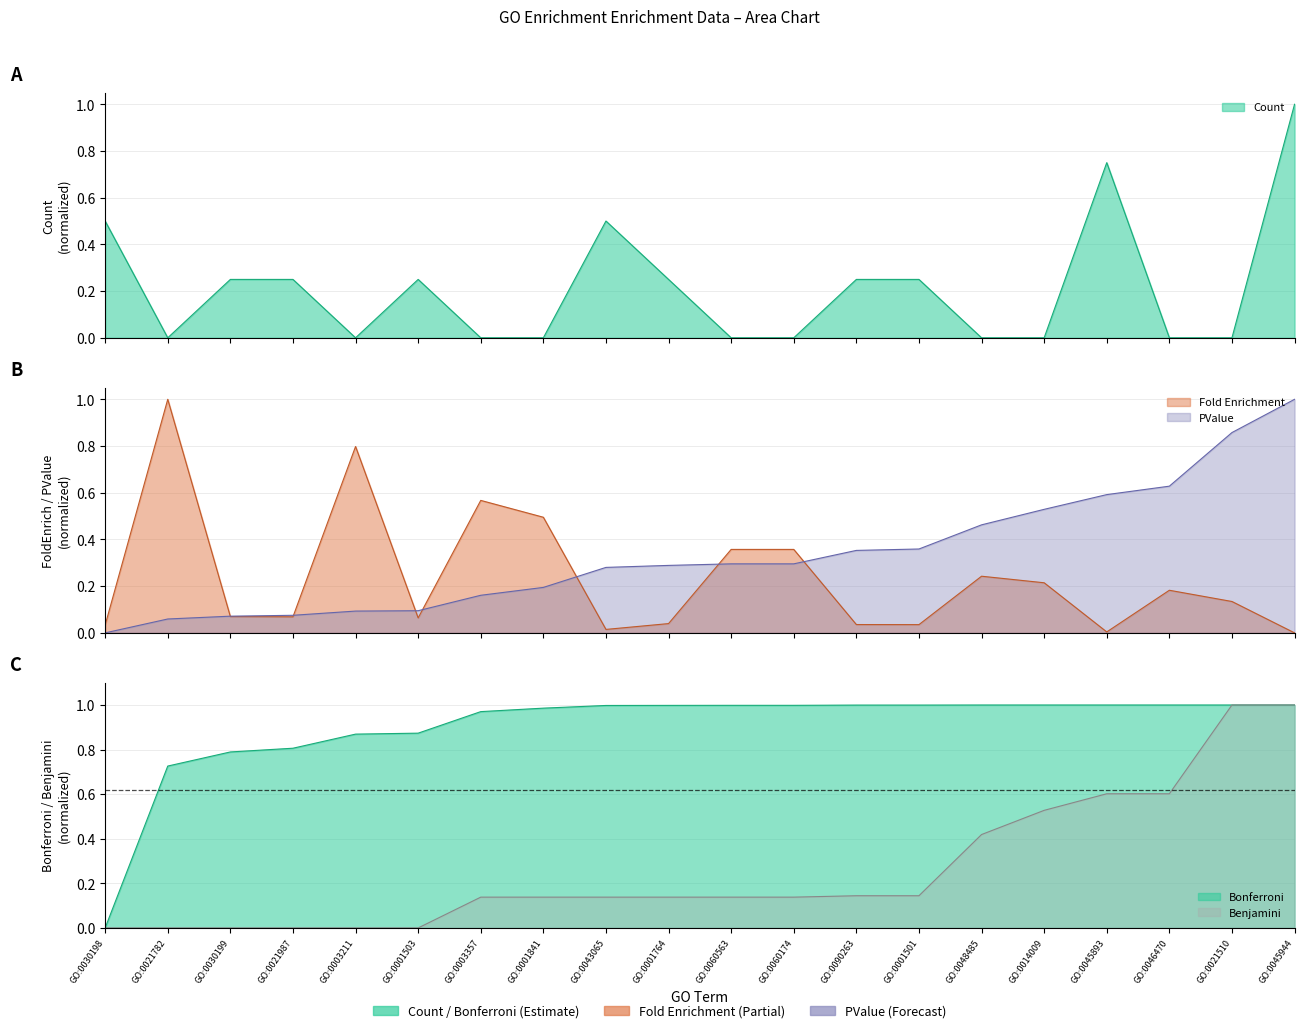

What is the maximum value shown in the chart?

1.0